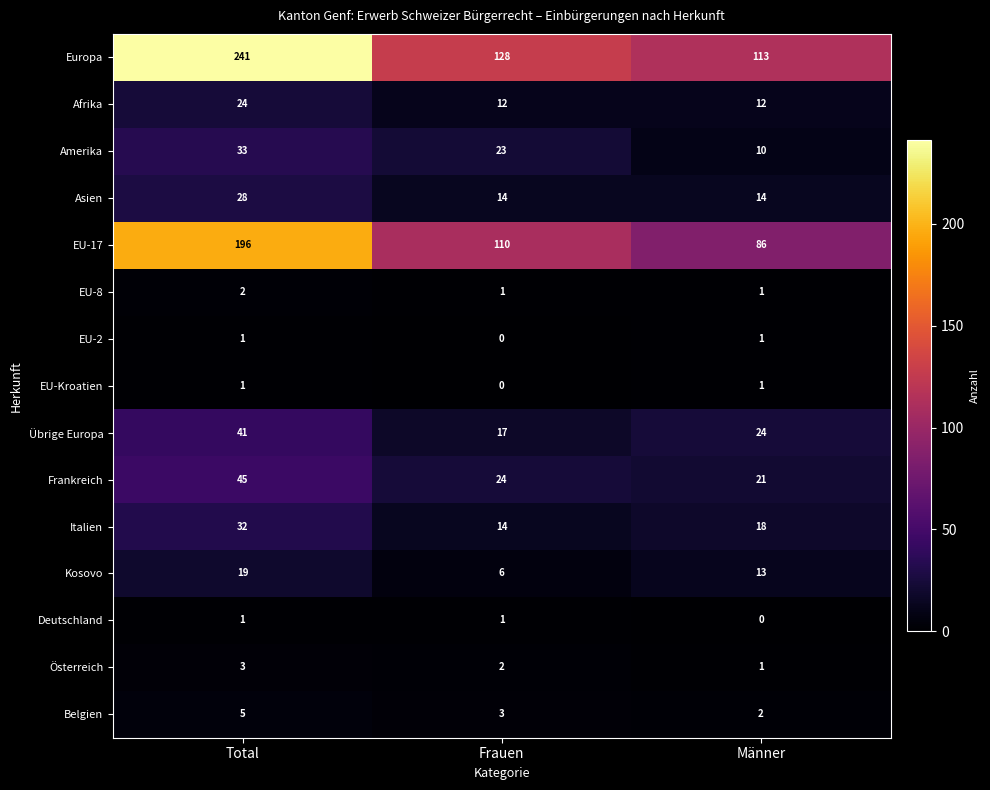

How many distinct data groups are displayed?

15